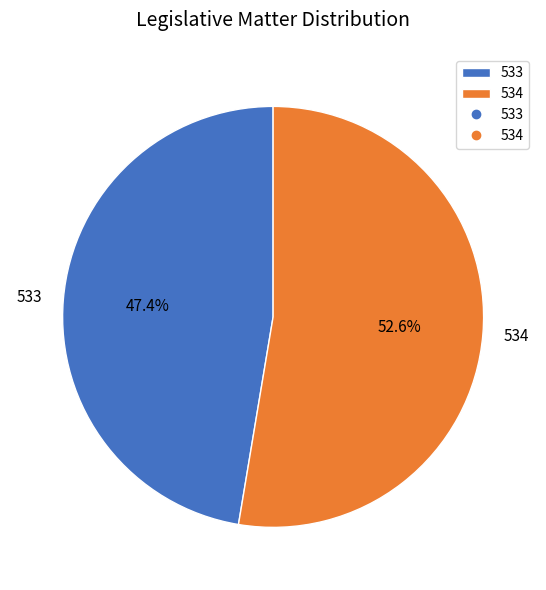

The 533 slice represents 47% of the pie. True or false?

True